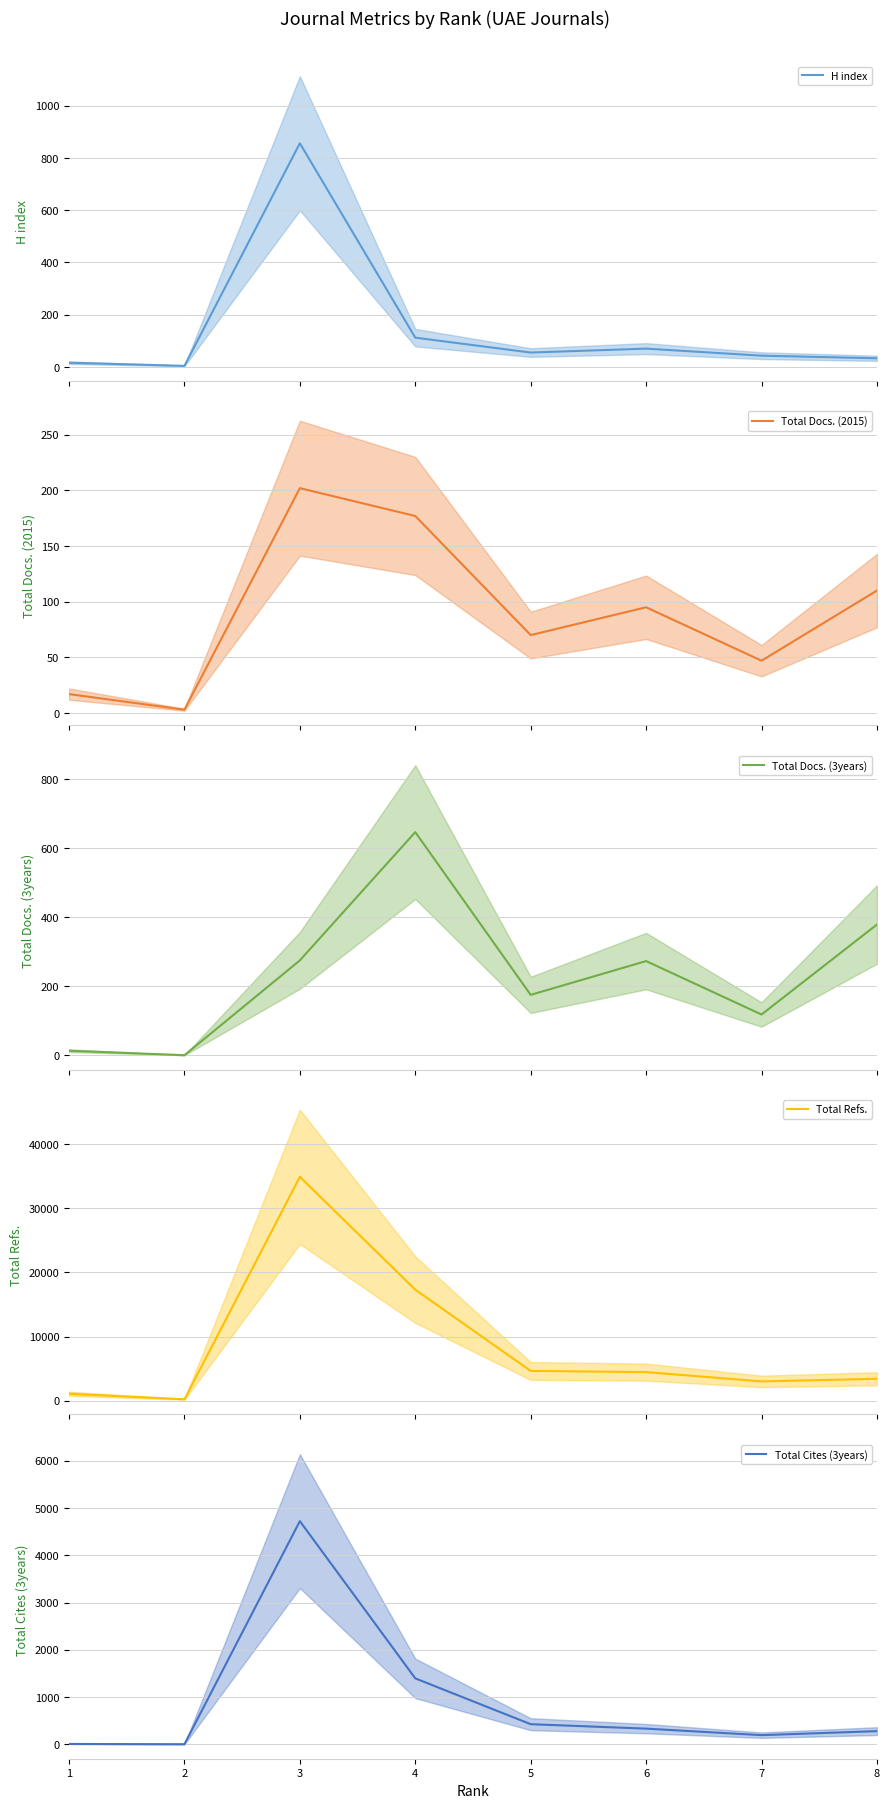

What is the maximum value shown in the chart?

34914